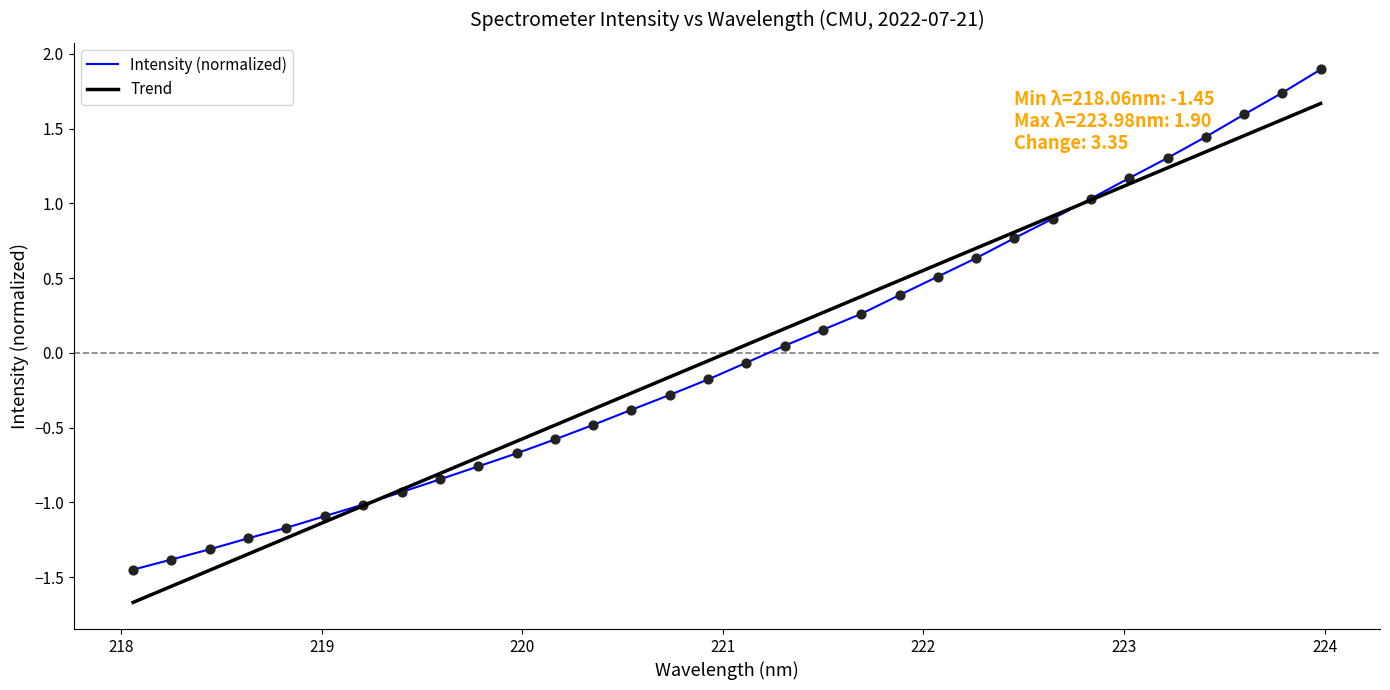

What is the change in value from 218.6332 to 223.0264?

+2.4